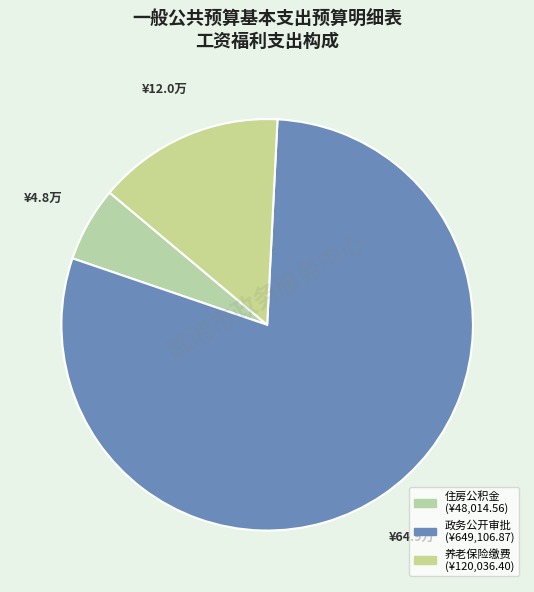

What is the smallest slice in the pie chart?

住房公积金